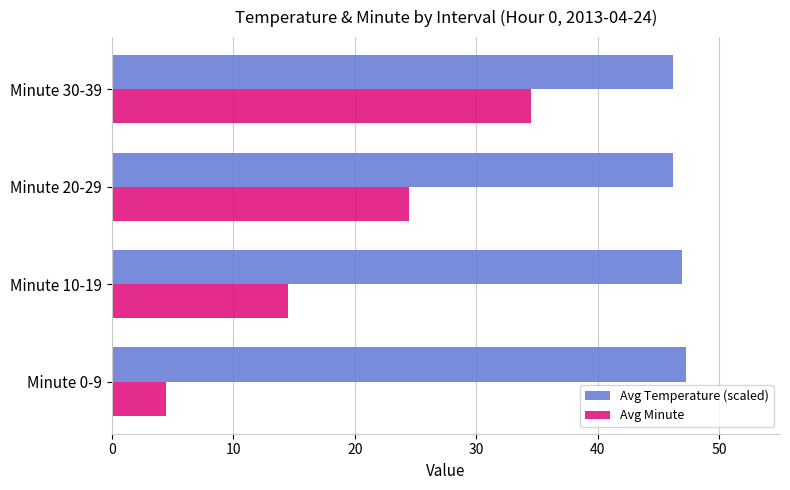

What is the smallest value displayed?

4.5